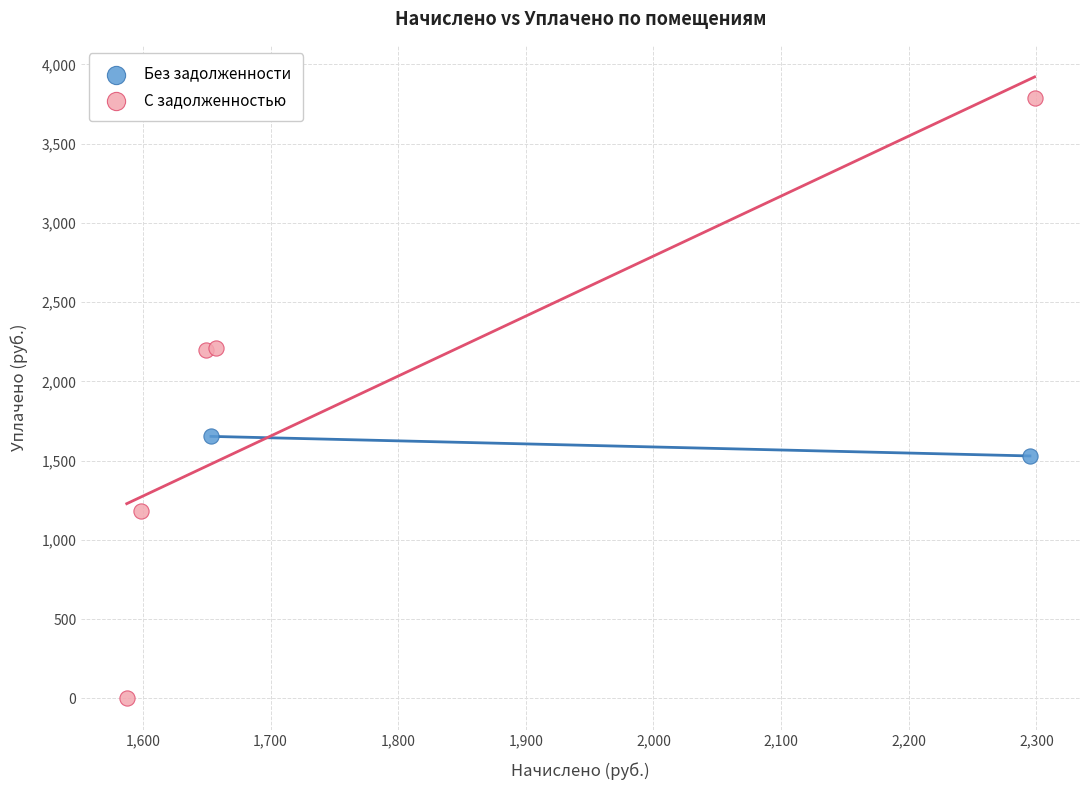

Which series reaches the maximum Y coordinate?

С задолженностью